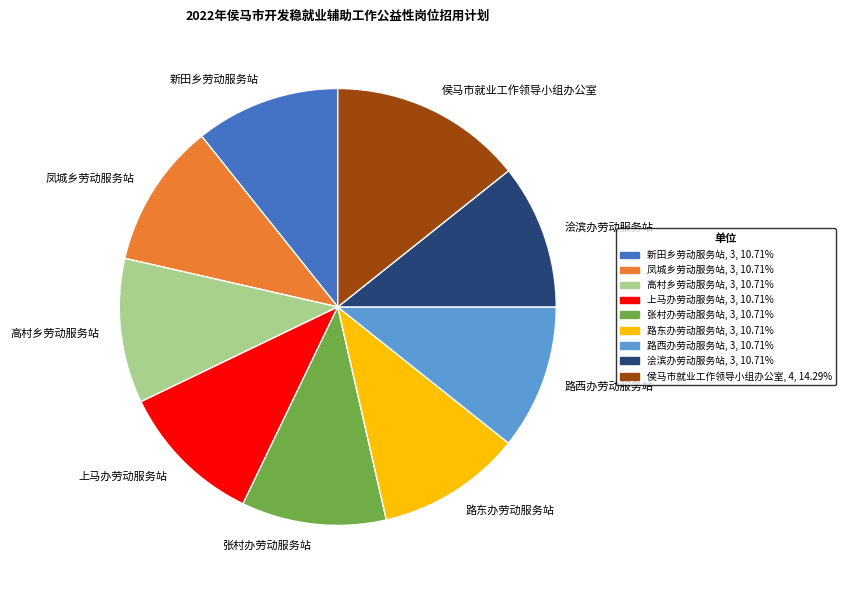

Count the number of slices in the pie.

9